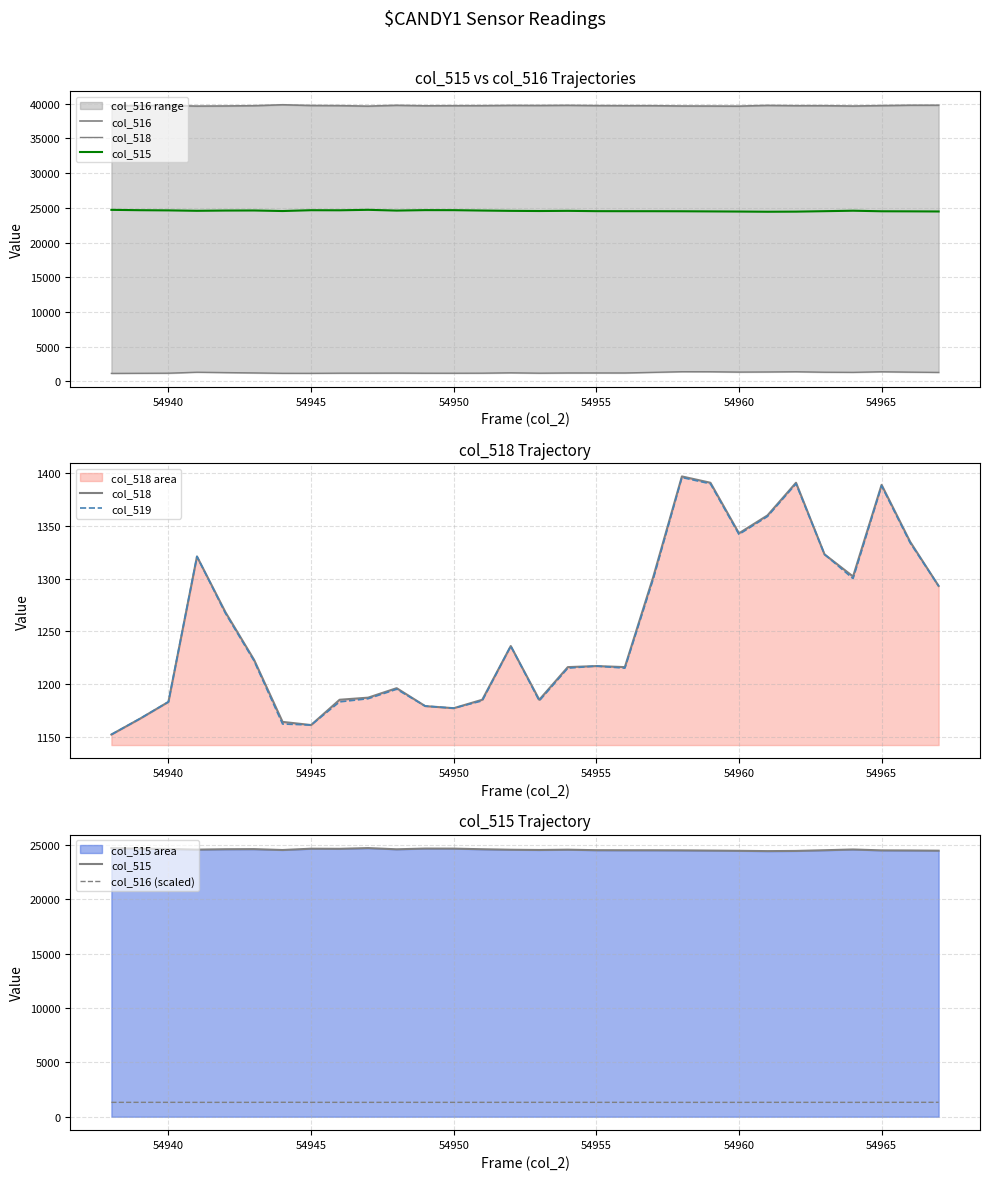

True or false: col_515 and col_519 intersect in this chart.

False